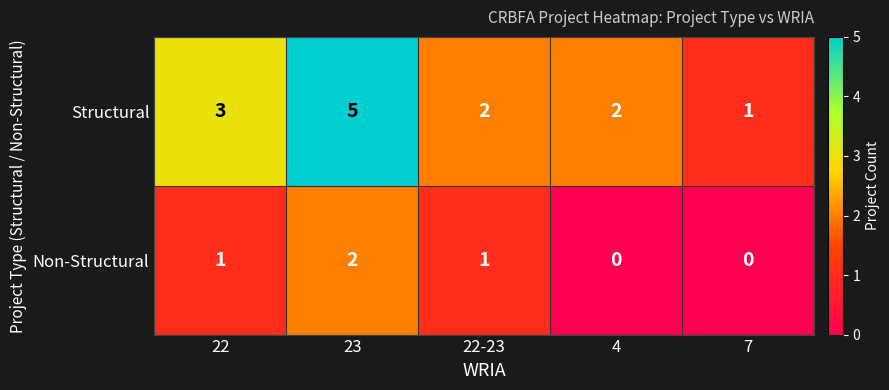

How many series are shown in this chart?

2